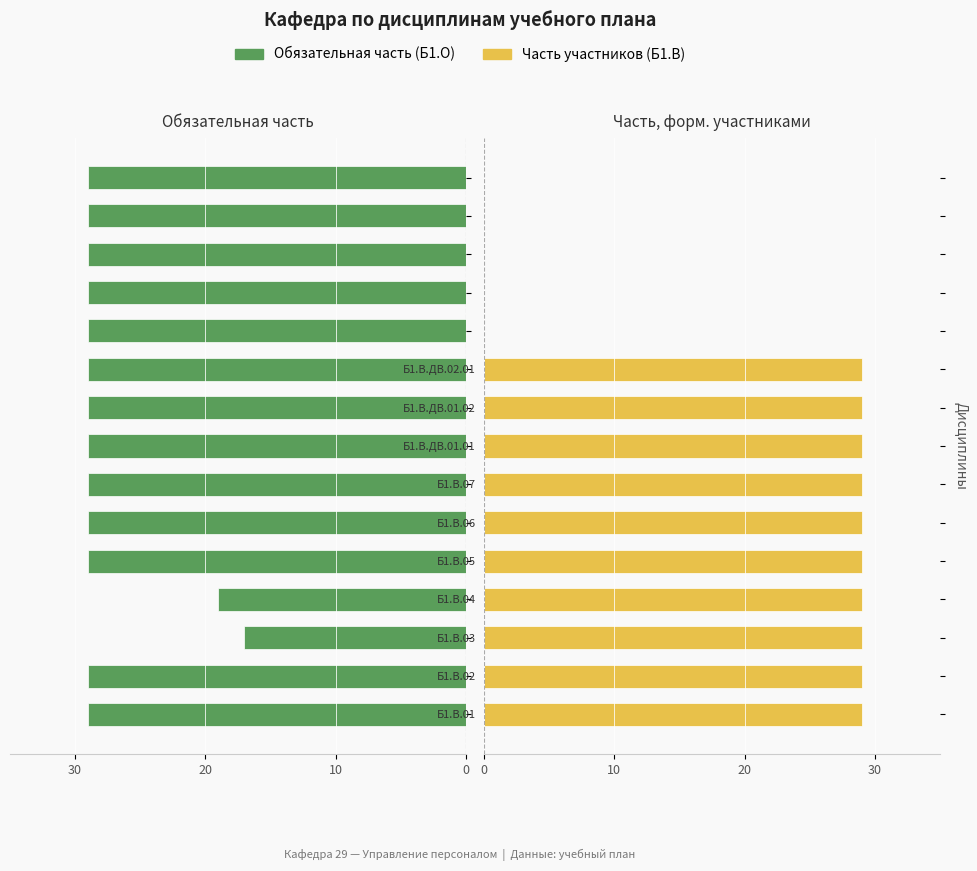

What is the difference between the maximum and minimum values in the Часть участников (Б1.В) series?

29